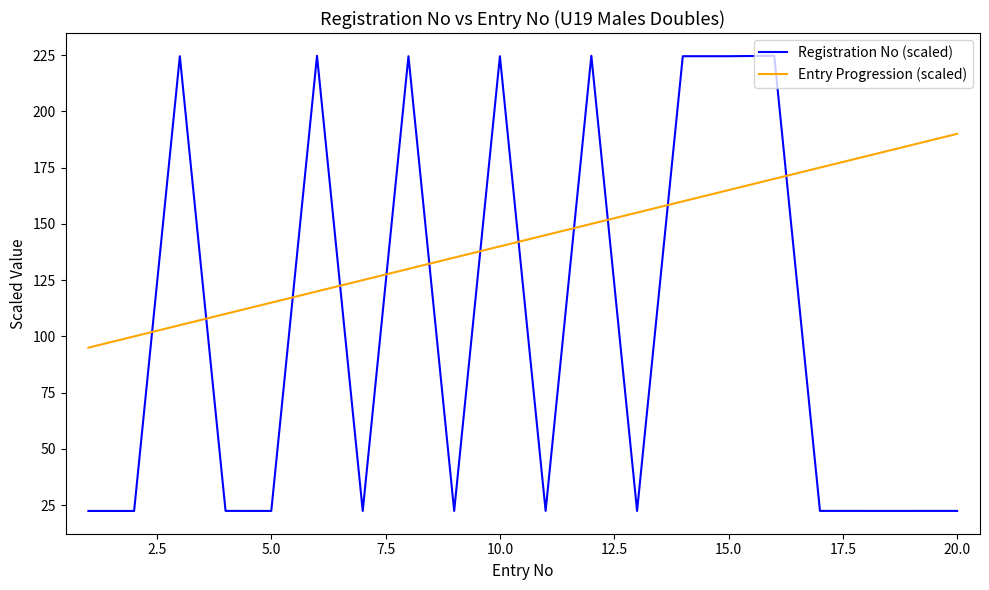

What is the average value of the Entry Progression (scaled) series?

142.5